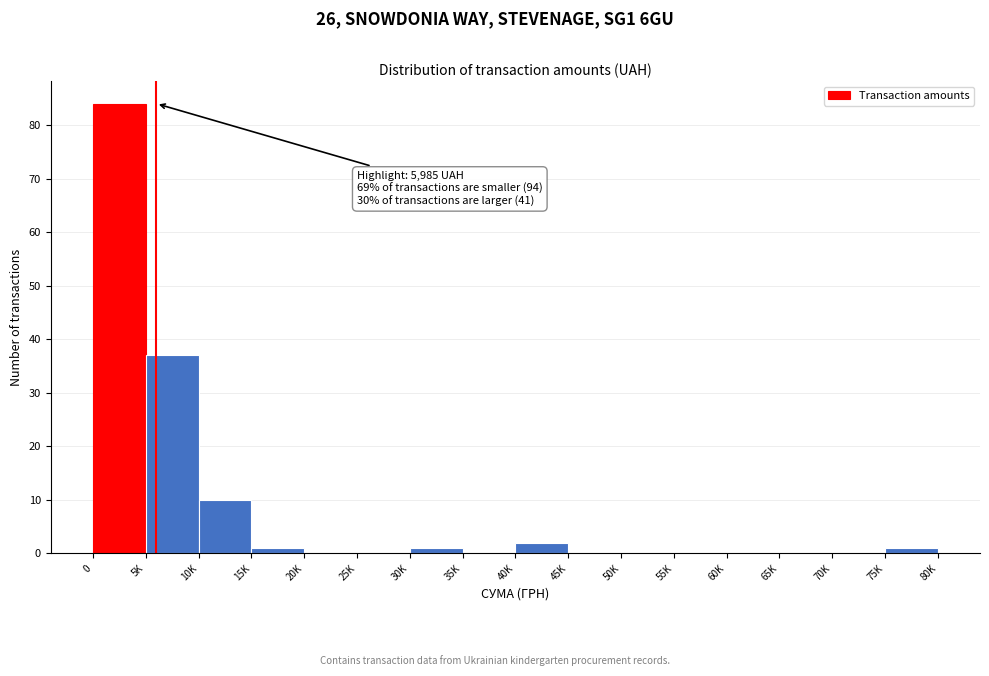

Reading right to left, list all the values displayed in this chart.

75K=1	70K=0	65K=0	60K=0	55K=0	50K=0	45K=0	40K=2	35K=0	30K=1	25K=0	20K=0	15K=1	10K=10	5K=37	0=84